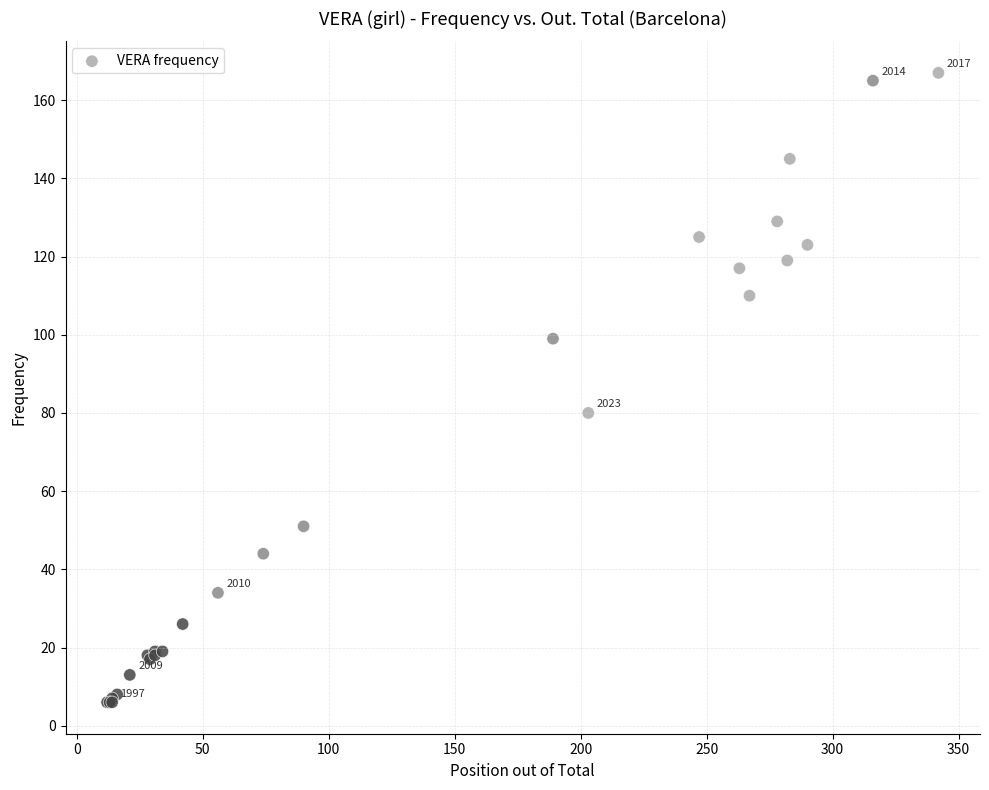

What Y value in the scatter plot is closest to 86?

80